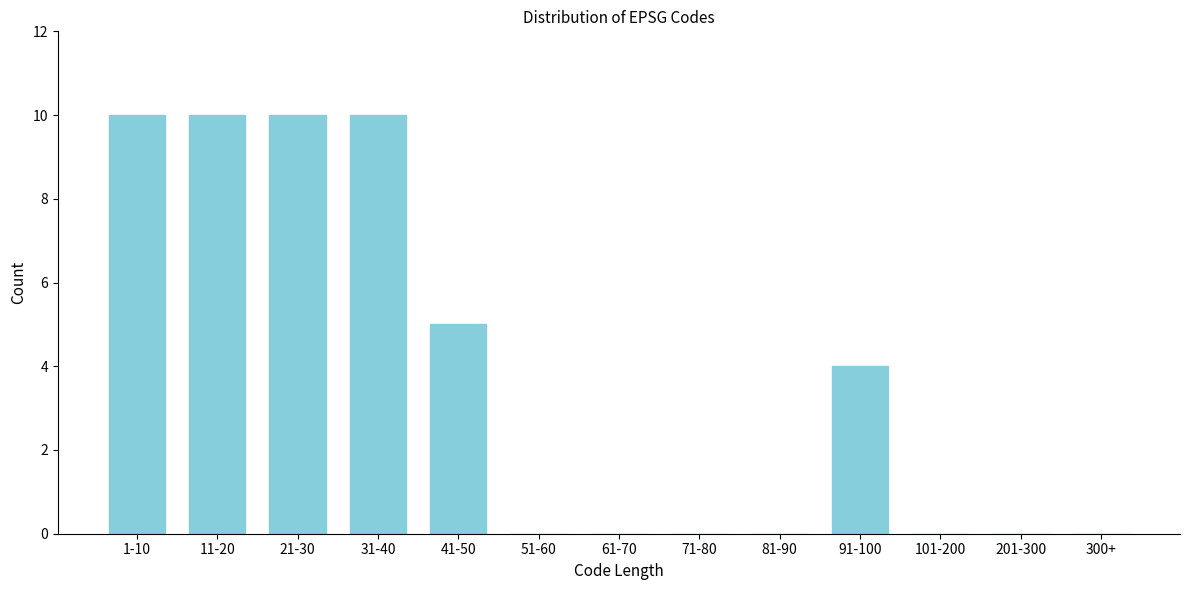

Reading left to right, extract all data points from this chart.

1-10=10	11-20=10	21-30=10	31-40=10	41-50=5	51-60=0	61-70=0	71-80=0	81-90=0	91-100=4	101-200=0	201-300=0	300+=0